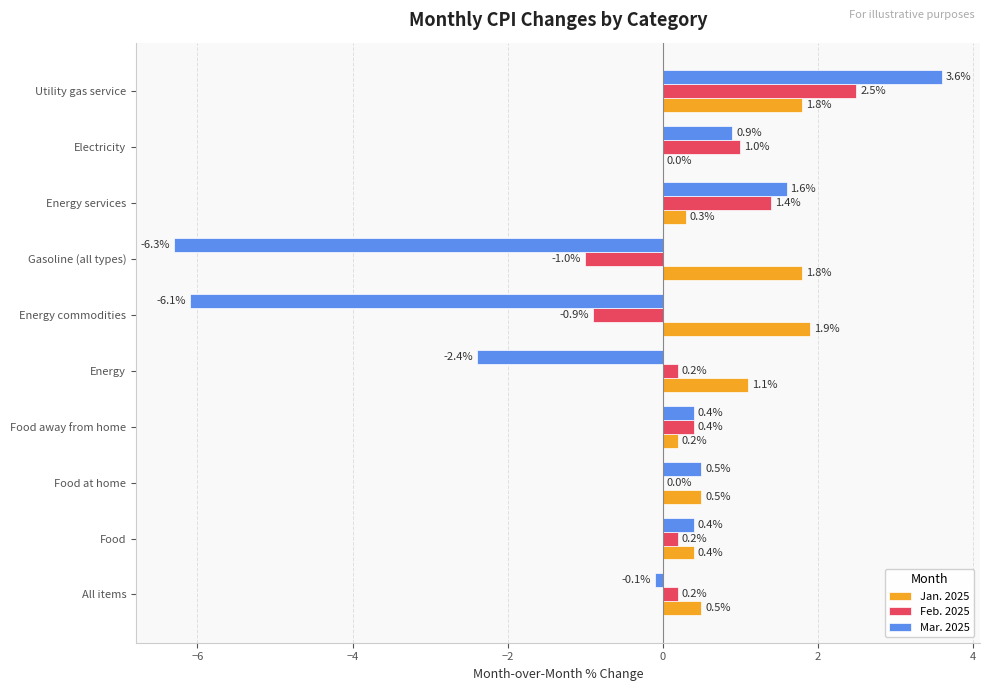

True or false: Jan. 2025 has a value of 0.5 at Food at home.

True